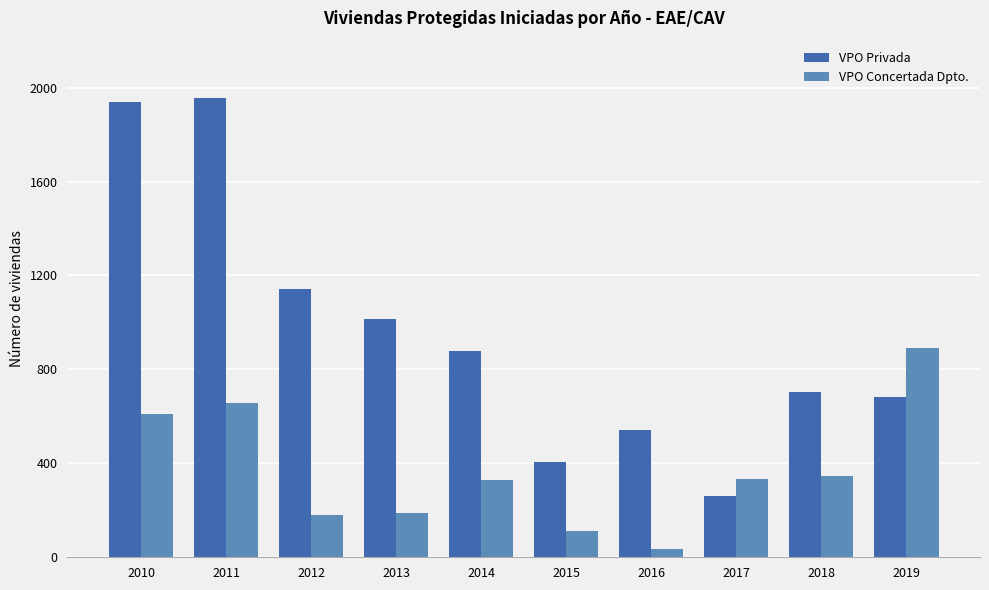

What is the average value of the VPO Concertada Dpto. series?

369